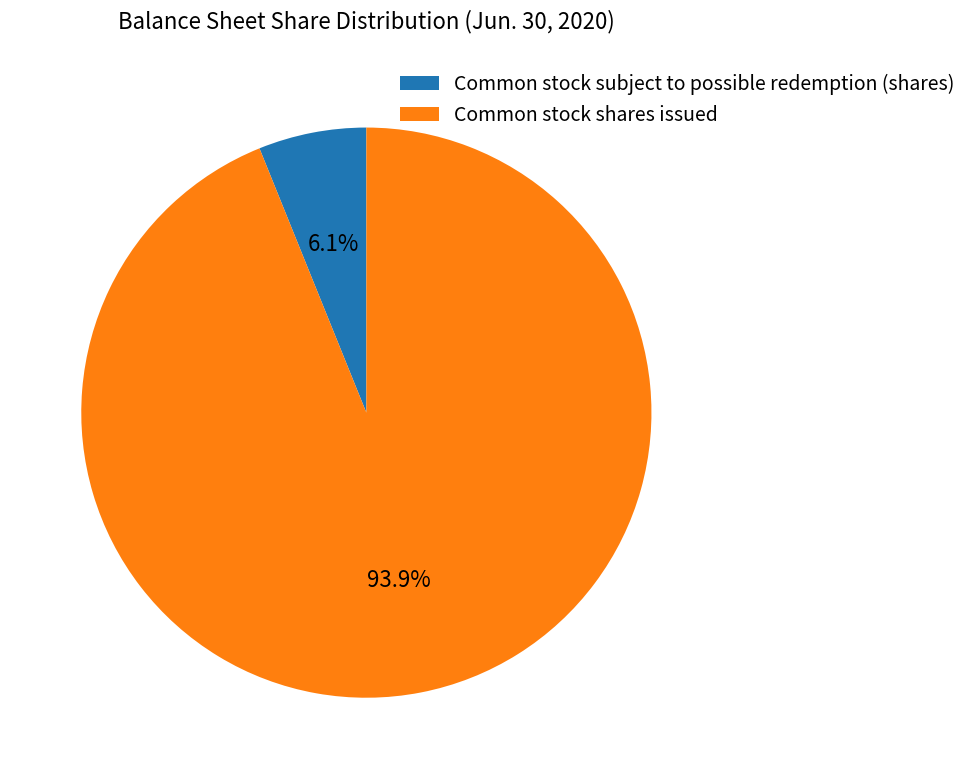

How many segments does this pie chart have?

2